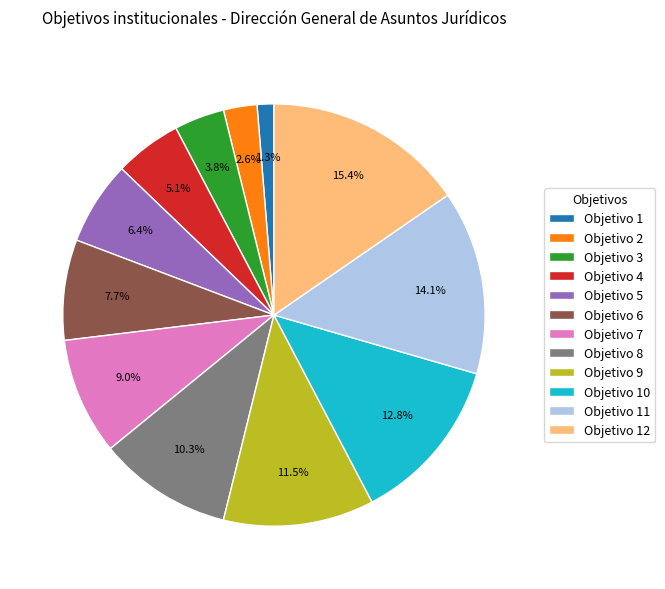

Does Objetivo 8 represent more than half of the total?

No